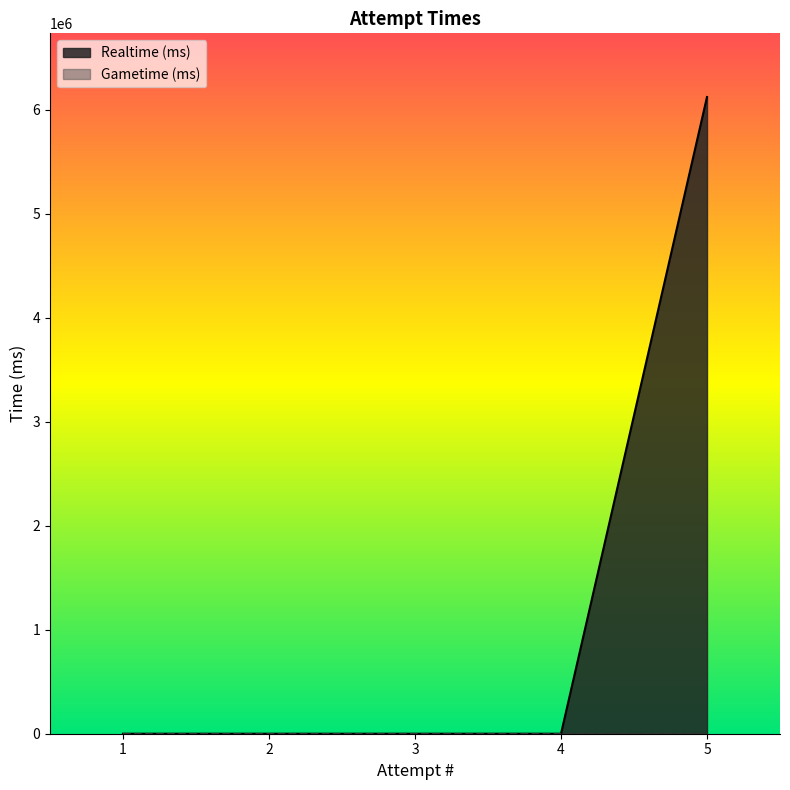

Reading left to right, extract all data points from this chart.

1=0	2=0	3=0	4=0	5=6121221